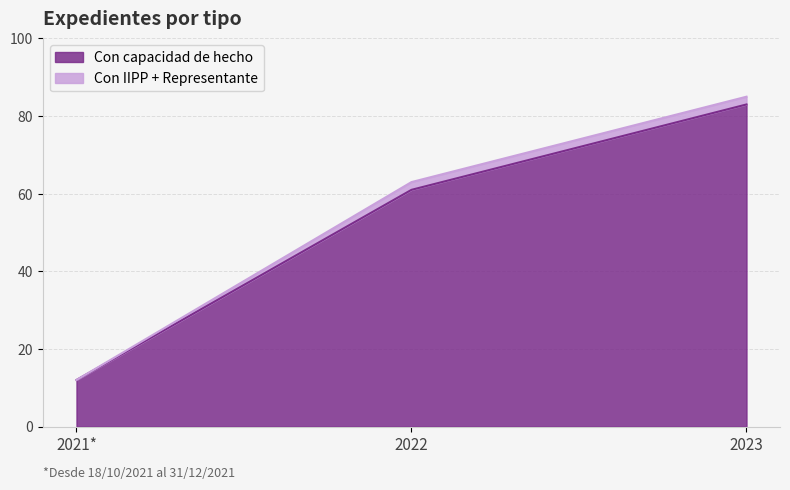

What is the difference between the maximum and second lowest values?

22